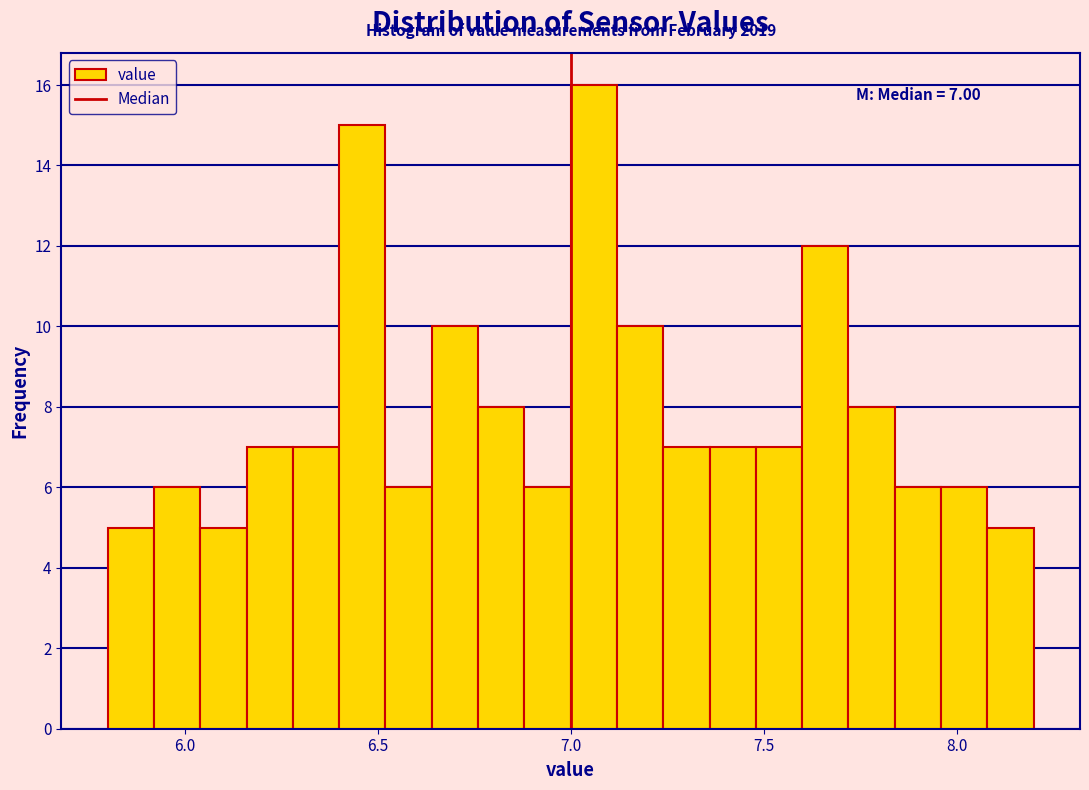

Read against the x-axis, roughly where is the centre of the tallest bar?

7.05